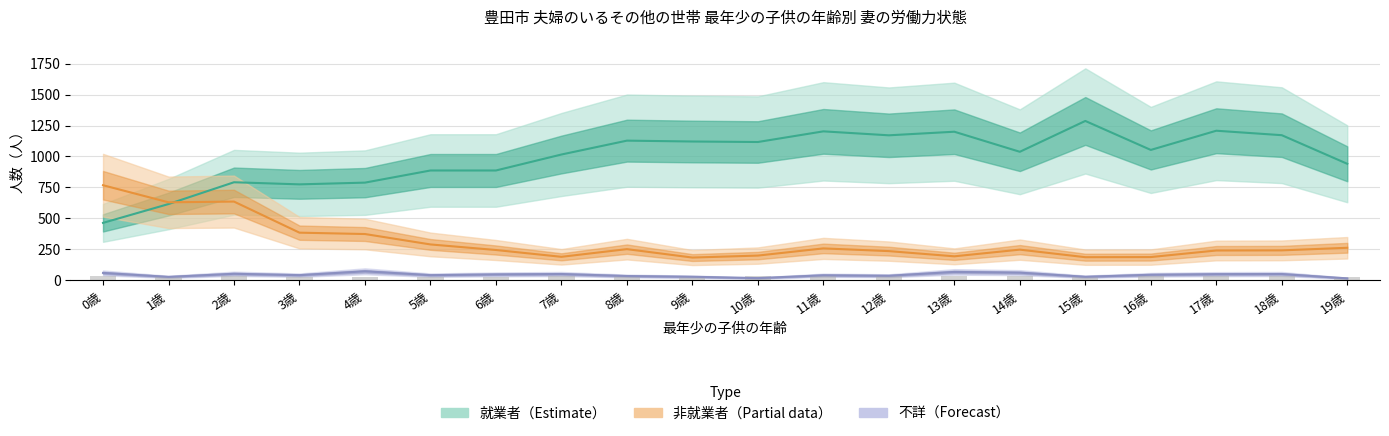

Does the chart contain stacked bars?

No